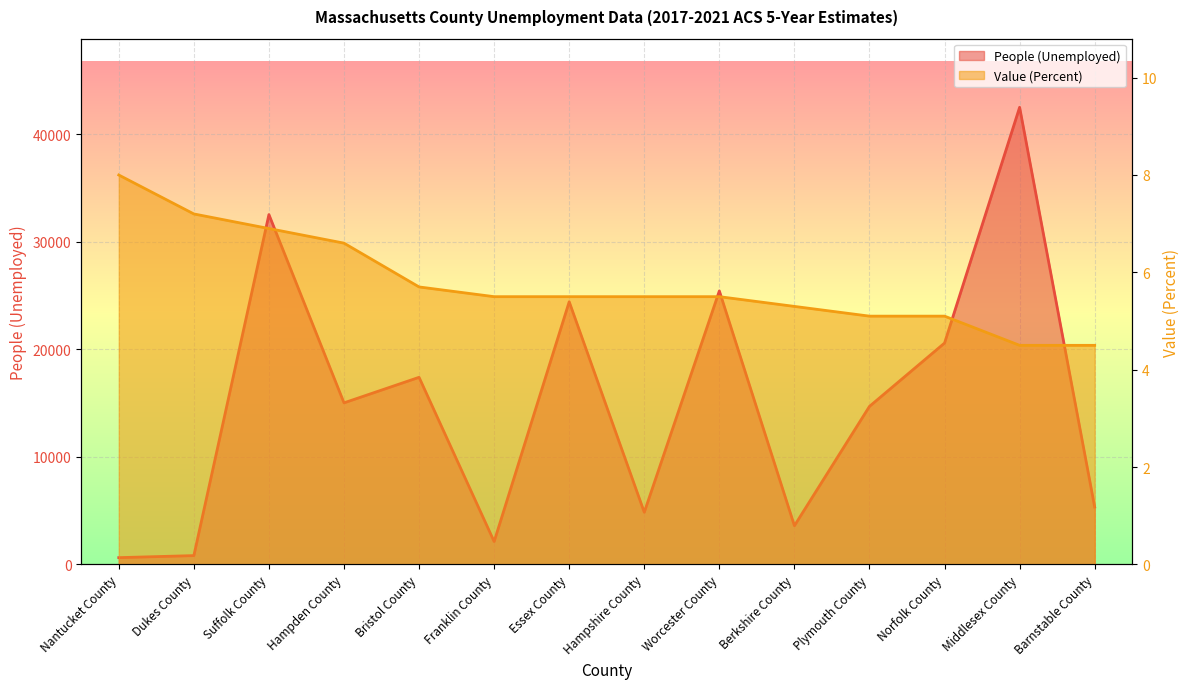

What position from the right is Hampden County?

11